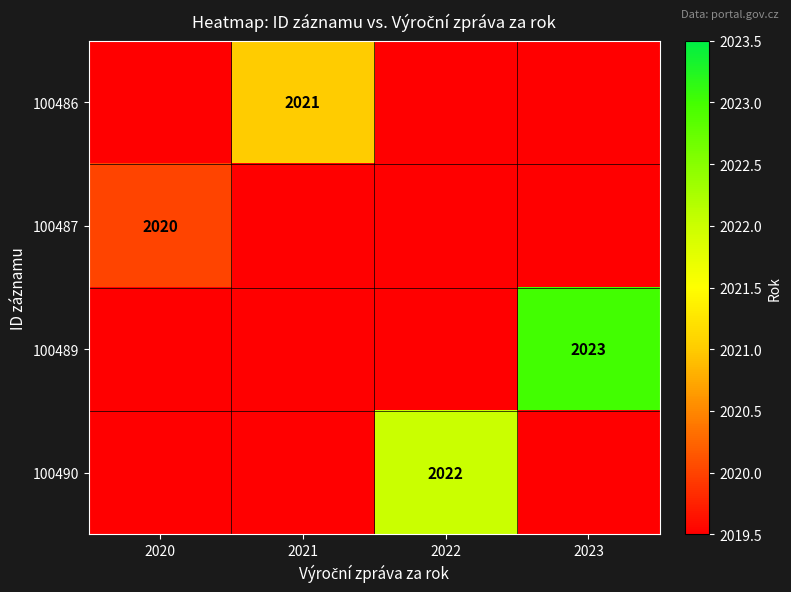

The 100486 series shows 0 at 2023. True or false?

True